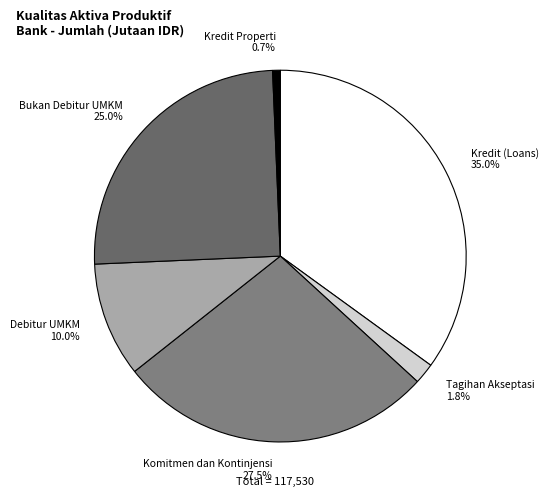

Which slice is the smallest?

Kredit Properti